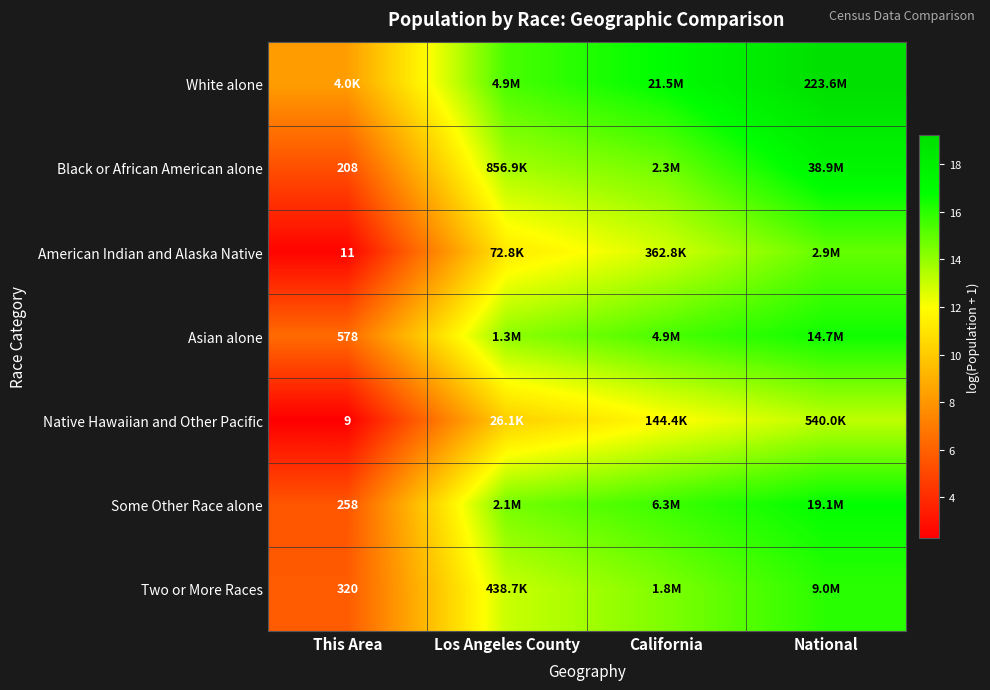

At which category is the sum across all series the highest?

National